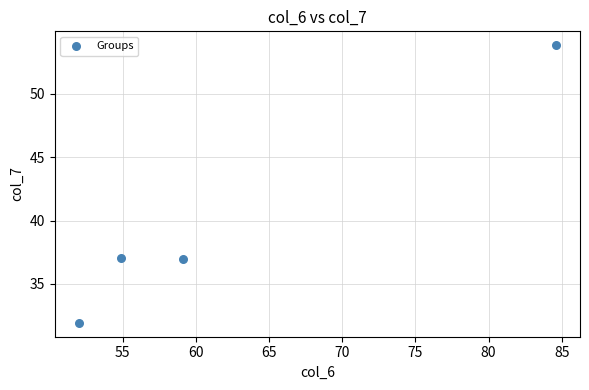

What is the range of Y values (max minus min)?

21.9